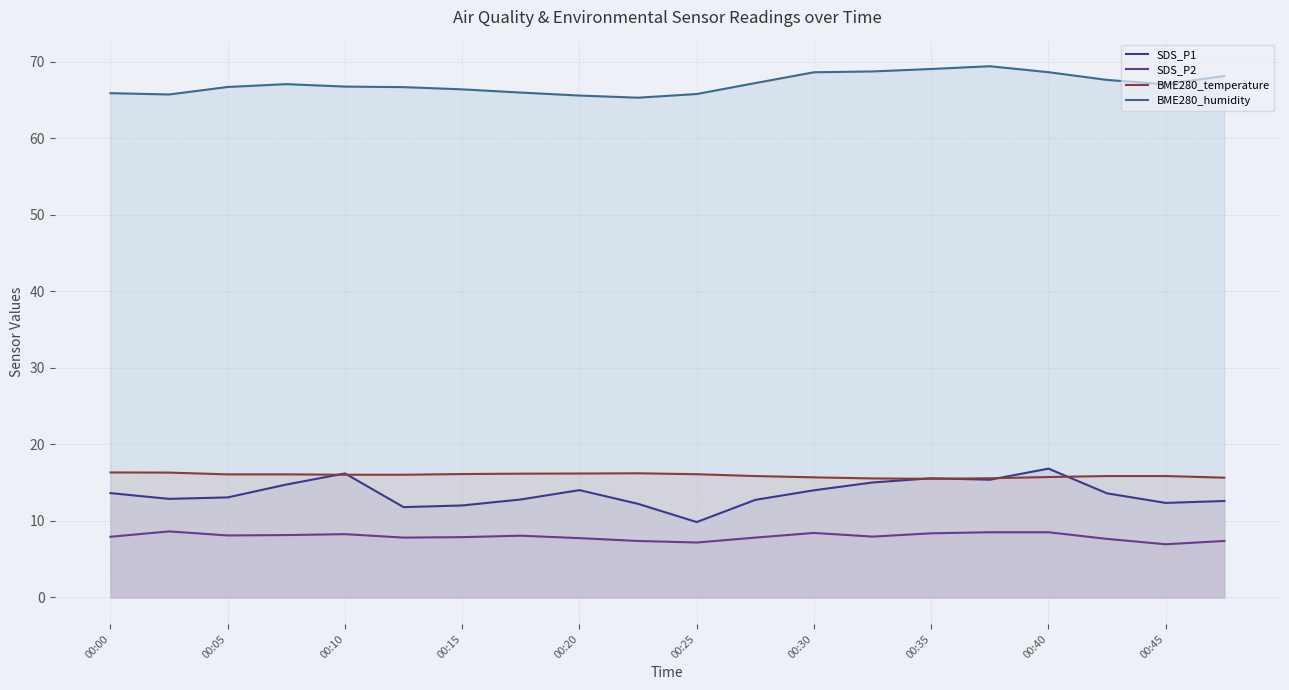

Which series has the largest total across all categories?

BME280_humidity